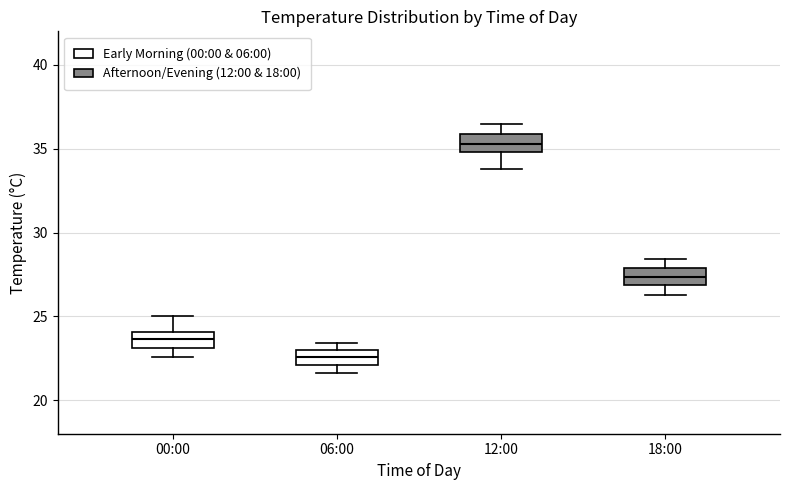

Which box's median line is the highest?

12:00